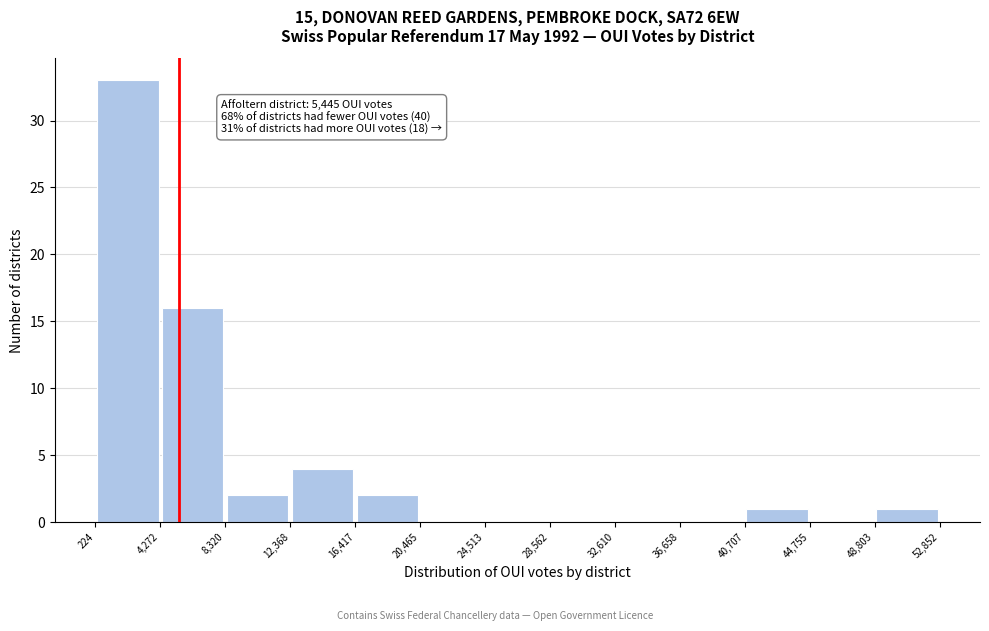

Over which range of the x-axis is the bar tallest?

224 to 4,272